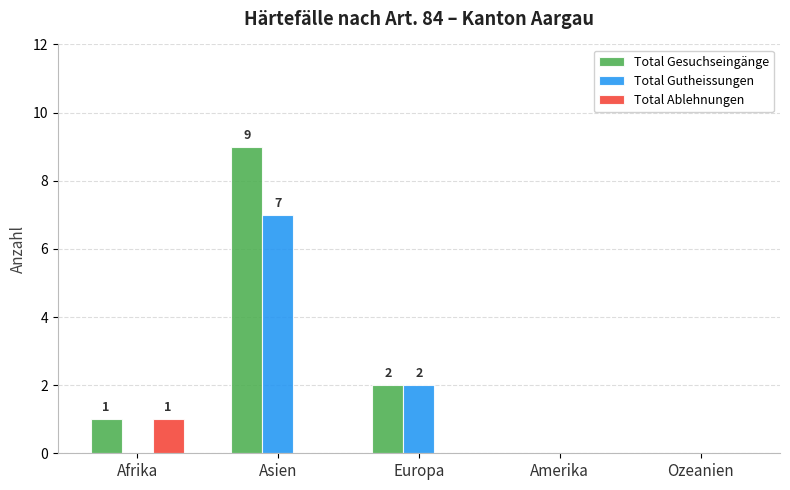

What is the sum of all Total Gutheissungen values?

9